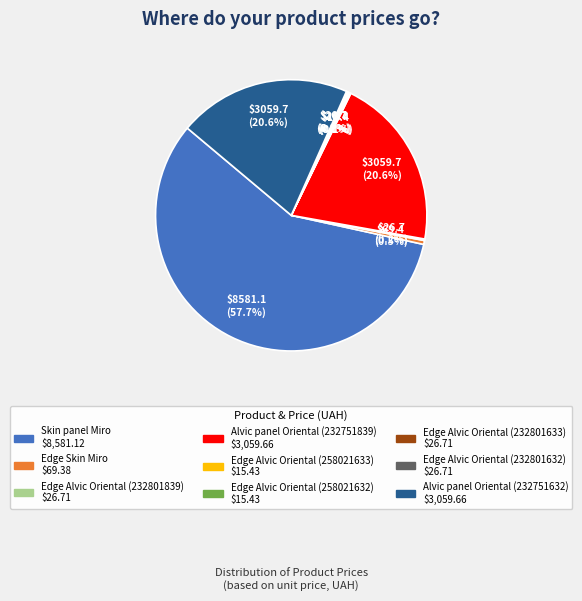

Does any single category account for the majority?

Yes